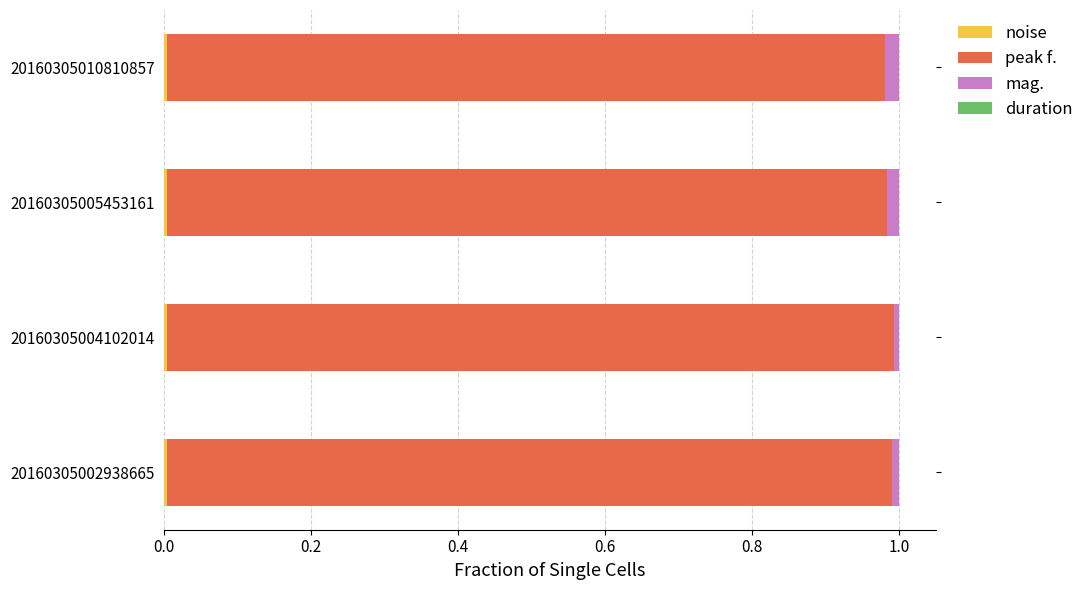

How many series are shown in this chart?

4